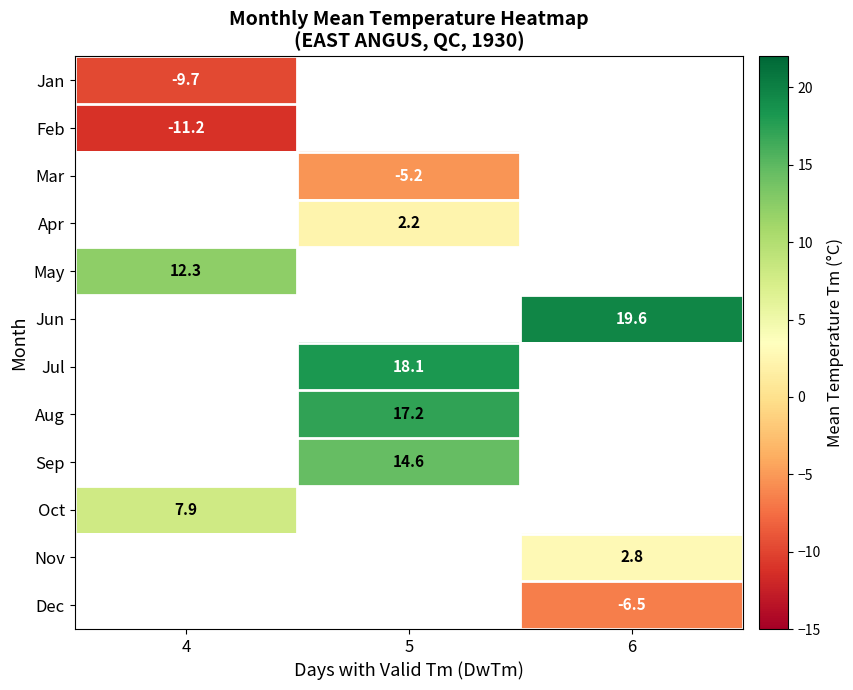

True or false: Feb has a value of -11.2 at 4.

True